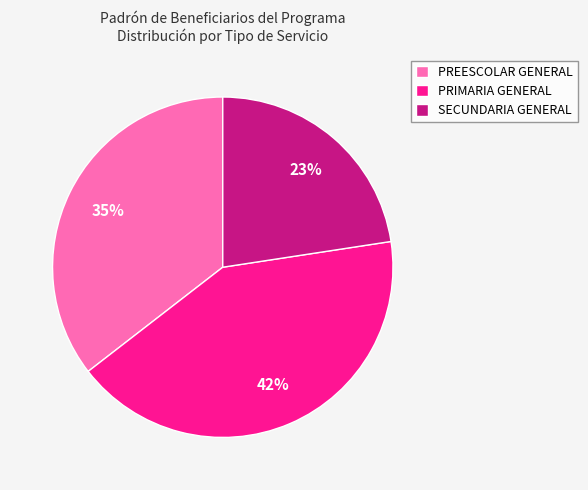

Between PREESCOLAR GENERAL and SECUNDARIA GENERAL, which is larger?

PREESCOLAR GENERAL